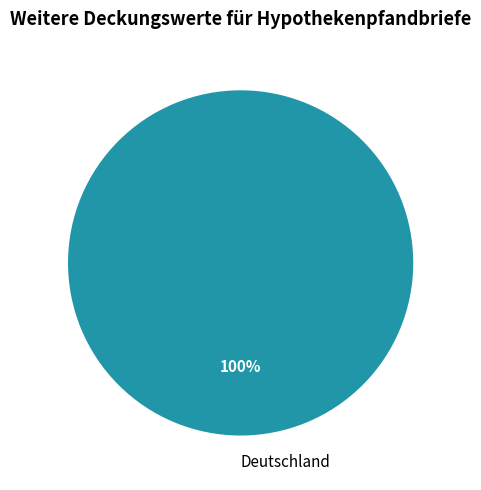

Is it true that Deutschland is 100% of the pie?

True